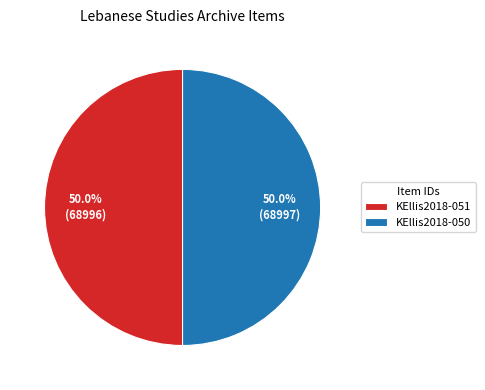

Approximately how many times larger is the value at KEllis2018-051 compared to KEllis2018-050?

1.0